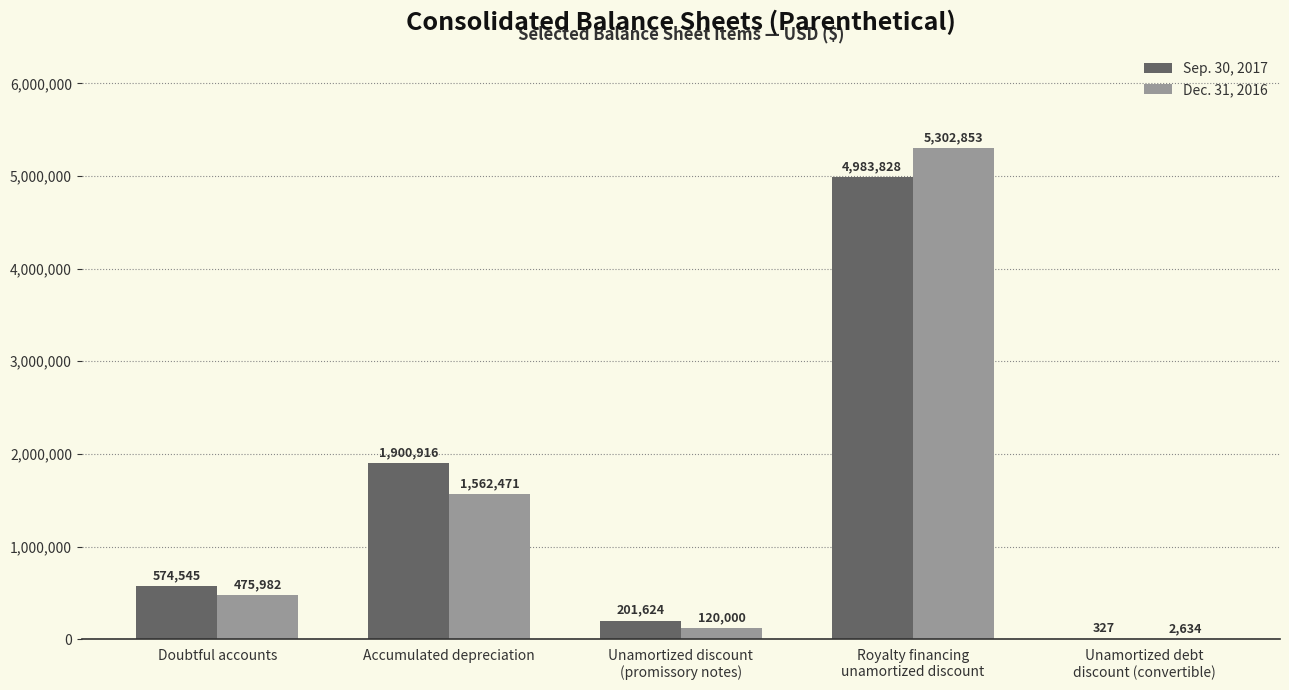

What is the total value across all series at Doubtful accounts?

1050527